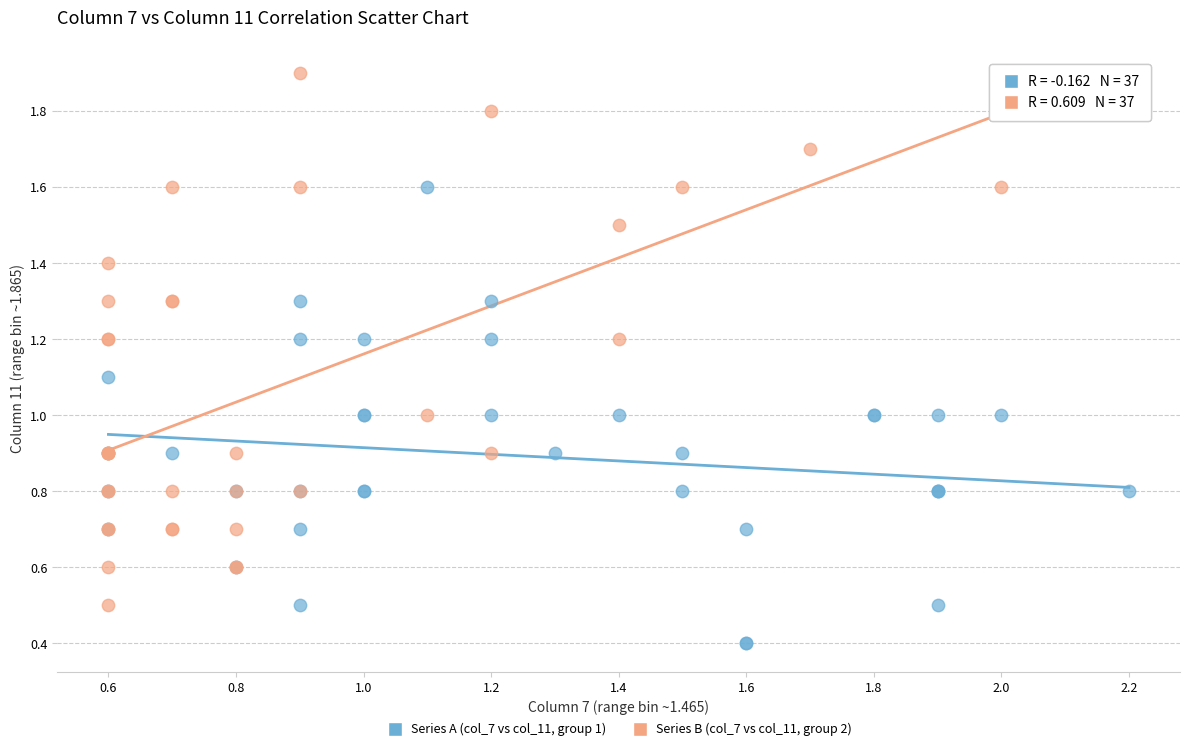

What are all the series names shown in the legend?

Series A (col_7 vs col_11, group 1), Series B (col_7 vs col_11, group 2)